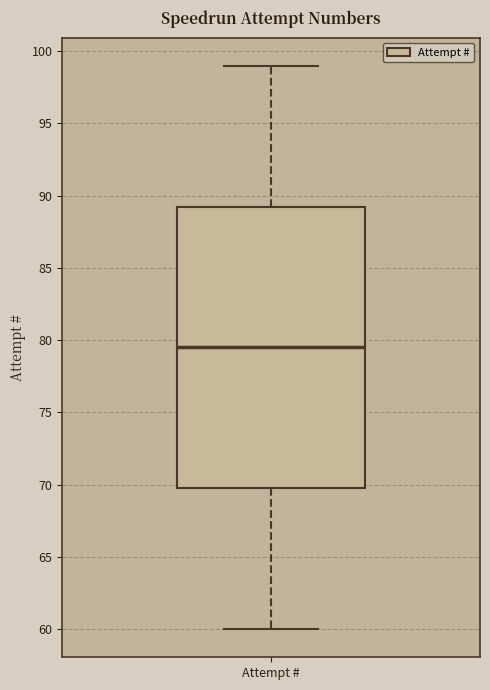

Where is the upper edge of the box for Attempt # on the y-axis? The values are not printed on the chart, so give them approximately, as read against the axis.

89.5